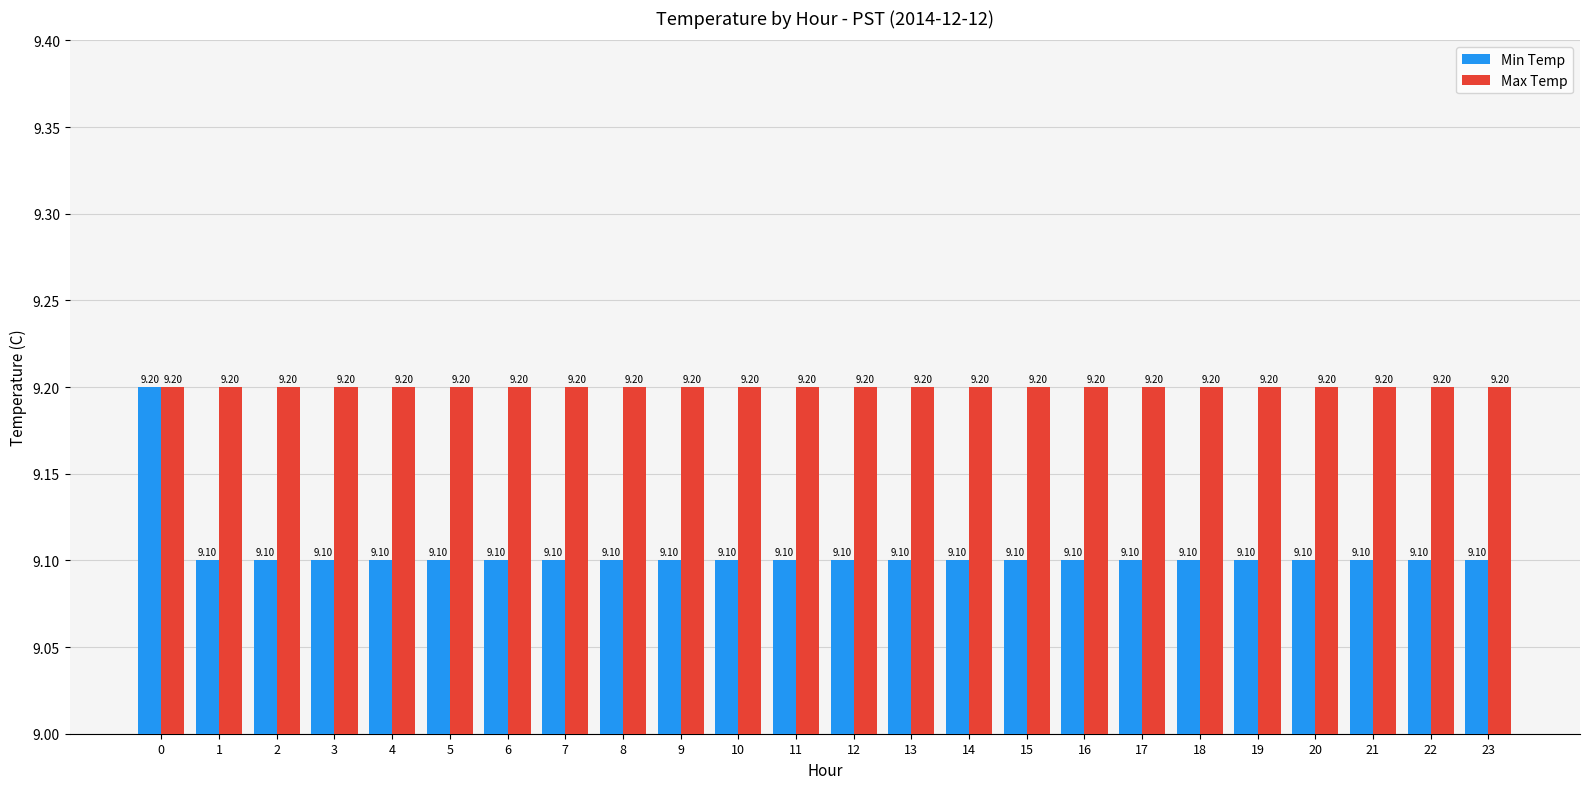

The Min Temp series shows 16.3 at 10. True or false?

False